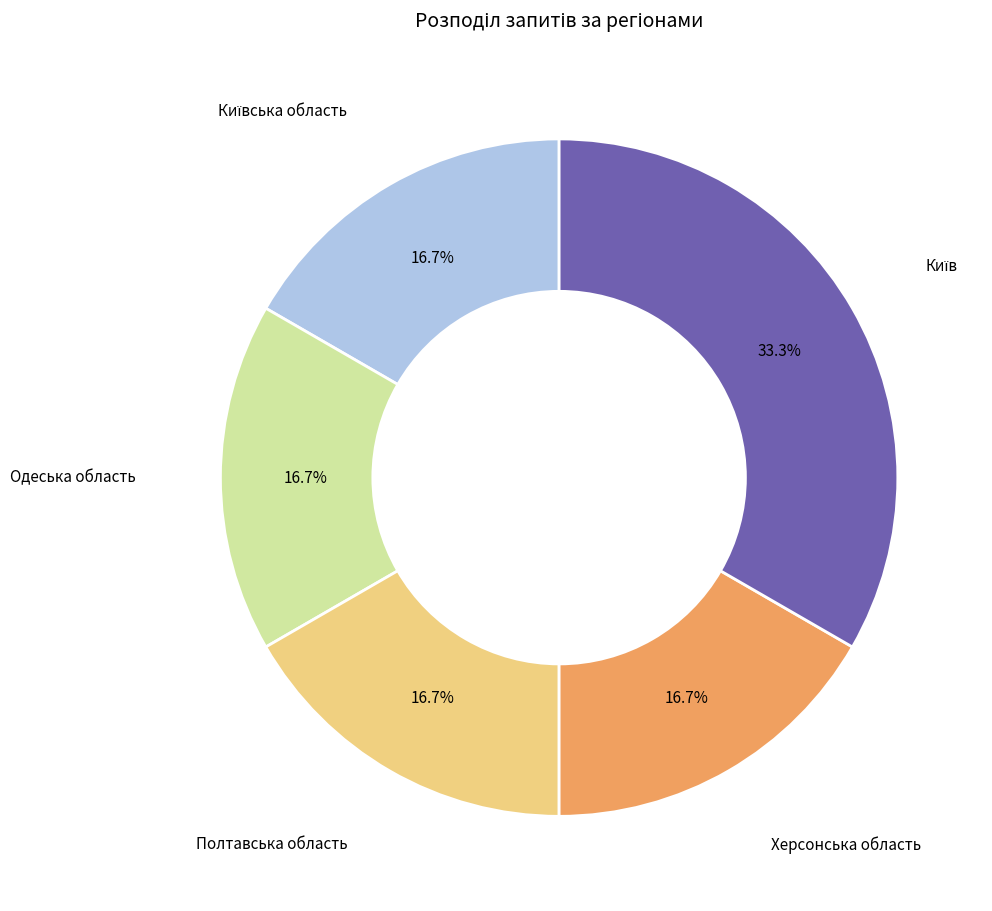

Is there a majority slice in this chart?

No